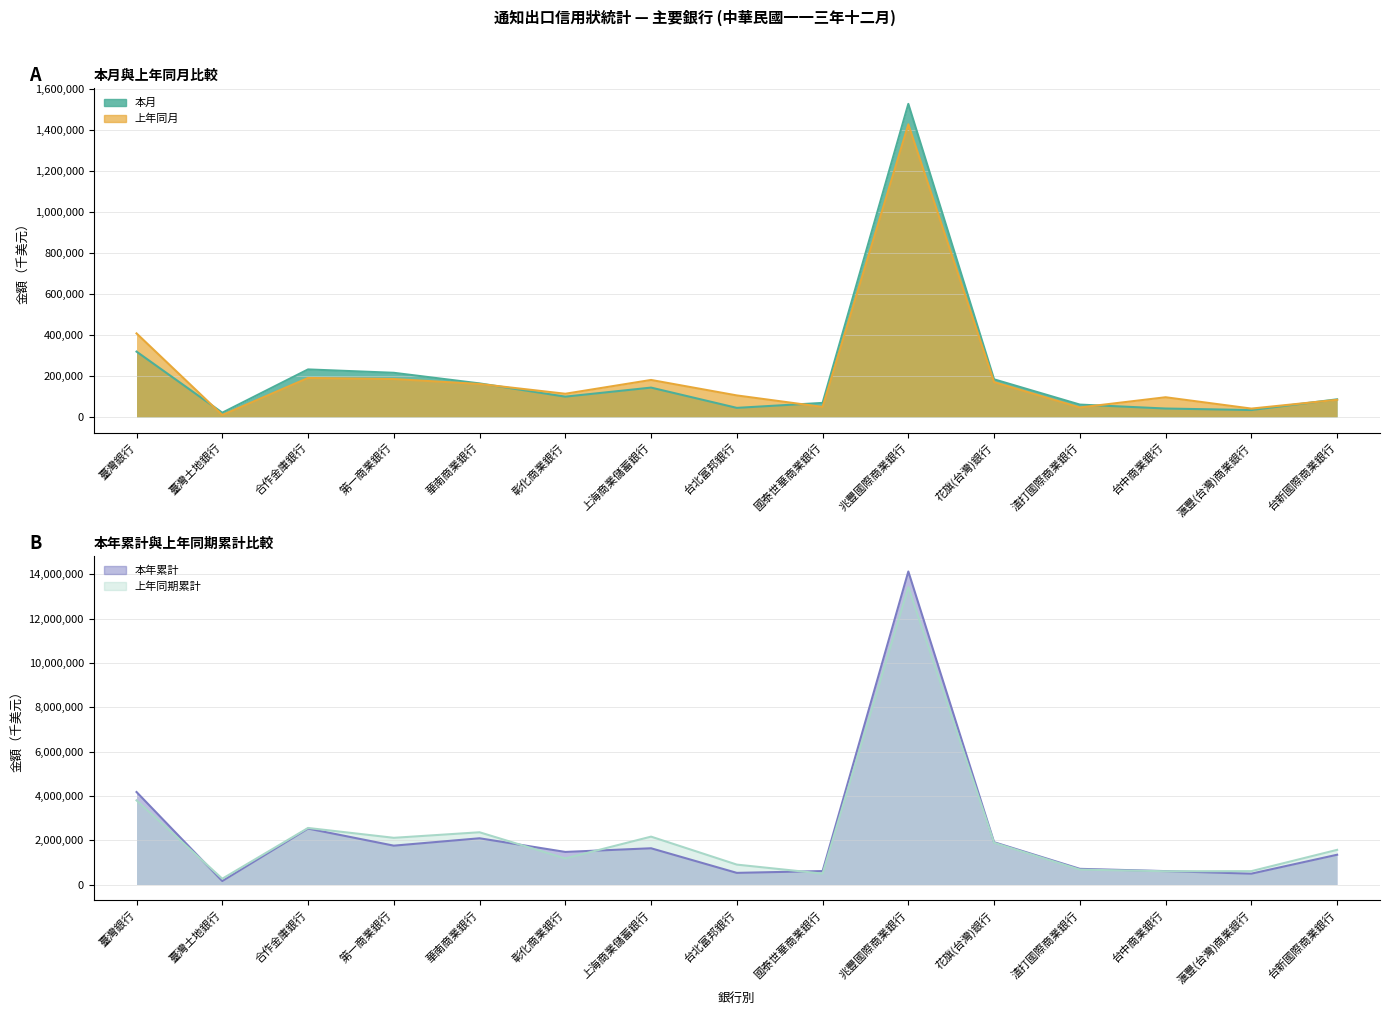

What are all the series names shown in the legend?

本月, 上年同月, 本年累計, 上年同期累計